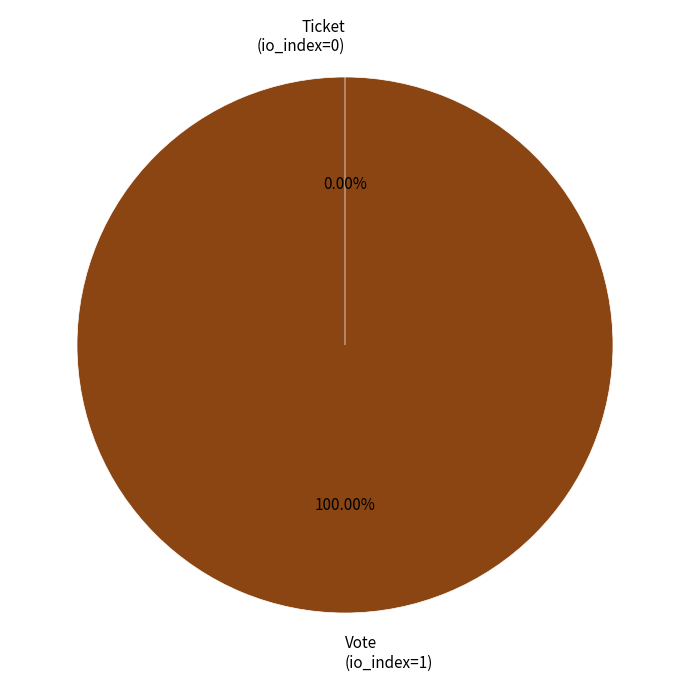

How many segments does this pie chart have?

2